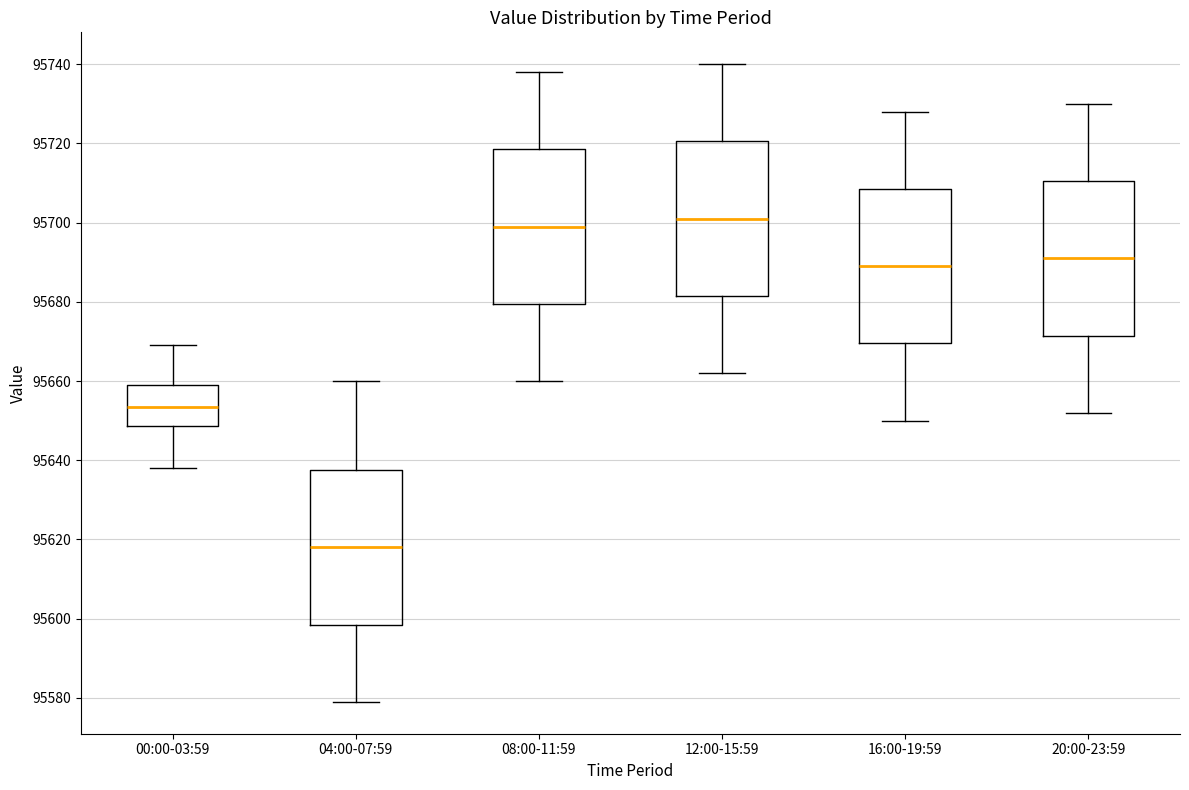

Reading left to right, transcribe this box plot: for each box, give where its median line is, the range the box spans, and where its two whiskers end, as read against the y-axis. The values are not printed on the chart, so give them approximately, as read against the axis.

00:00-03:59: median 95654, box 95648 to 95660, whiskers 95638 to 95670
04:00-07:59: median 95618, box 95598 to 95638, whiskers 95580 to 95660
08:00-11:59: median 95700, box 95680 to 95718, whiskers 95660 to 95738
12:00-15:59: median 95702, box 95682 to 95720, whiskers 95662 to 95740
16:00-19:59: median 95690, box 95670 to 95708, whiskers 95650 to 95728
20:00-23:59: median 95692, box 95672 to 95710, whiskers 95652 to 95730